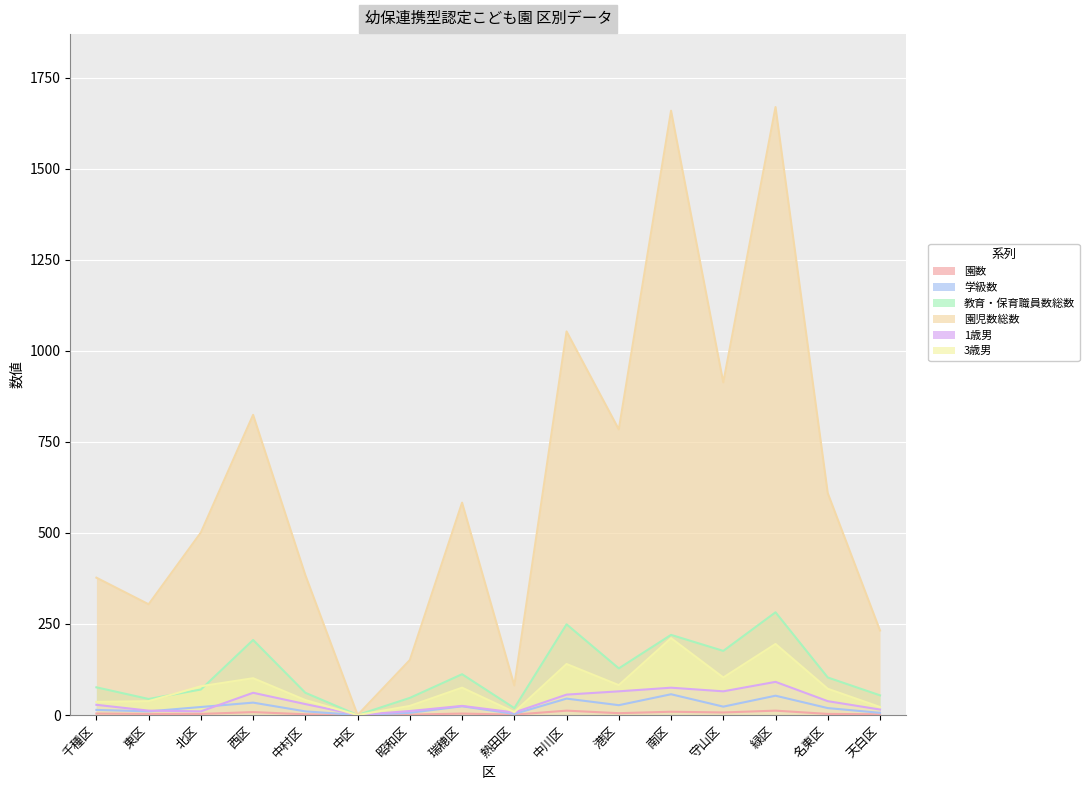

Which series has the widest spread of values?

園児数総数